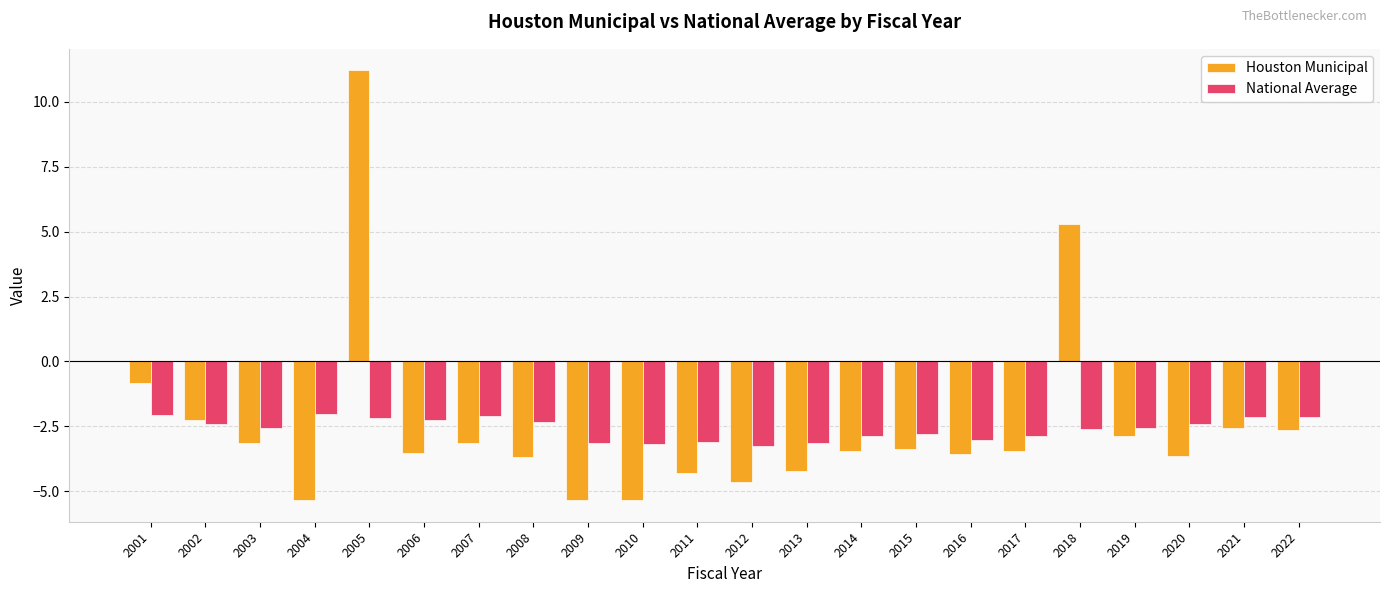

Rank the series at 2021 from highest to lowest value.

National Average, Houston Municipal